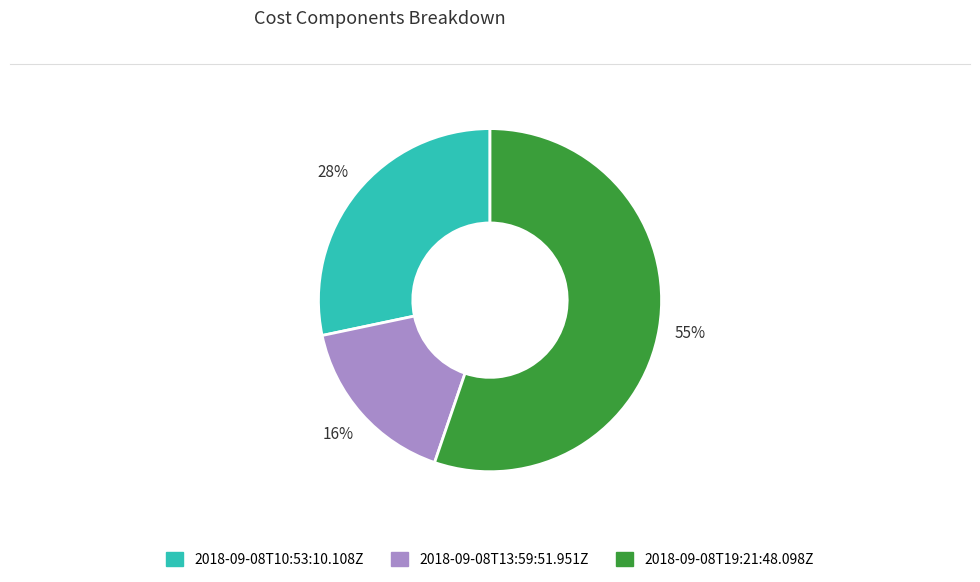

True or false: 2018-09-08T10:53:10.108Z accounts for 28% of the total.

True